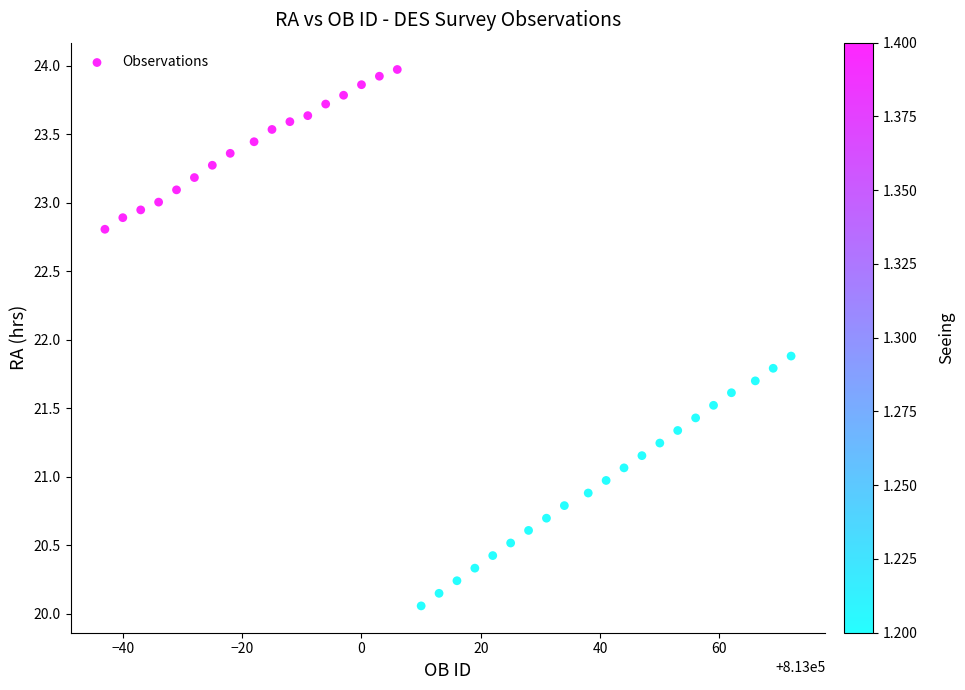

What is the range of X values (max minus min)?

115.0